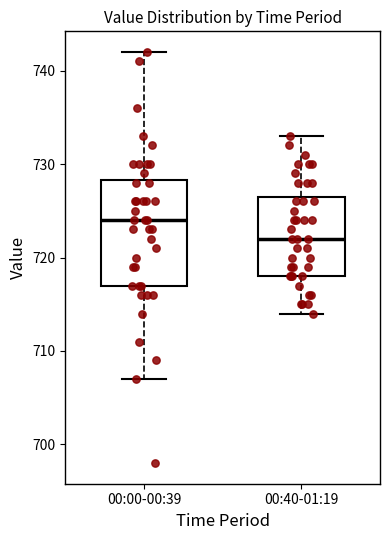

Reading left to right, transcribe this box plot: for each box, give where its median line is, the range the box spans, and where its two whiskers end, as read against the y-axis. The values are not printed on the chart, so give them approximately, as read against the axis.

00:00-00:39: median 724, box 717 to 728, whiskers 707 to 742
00:40-01:19: median 722, box 718 to 727, whiskers 714 to 733